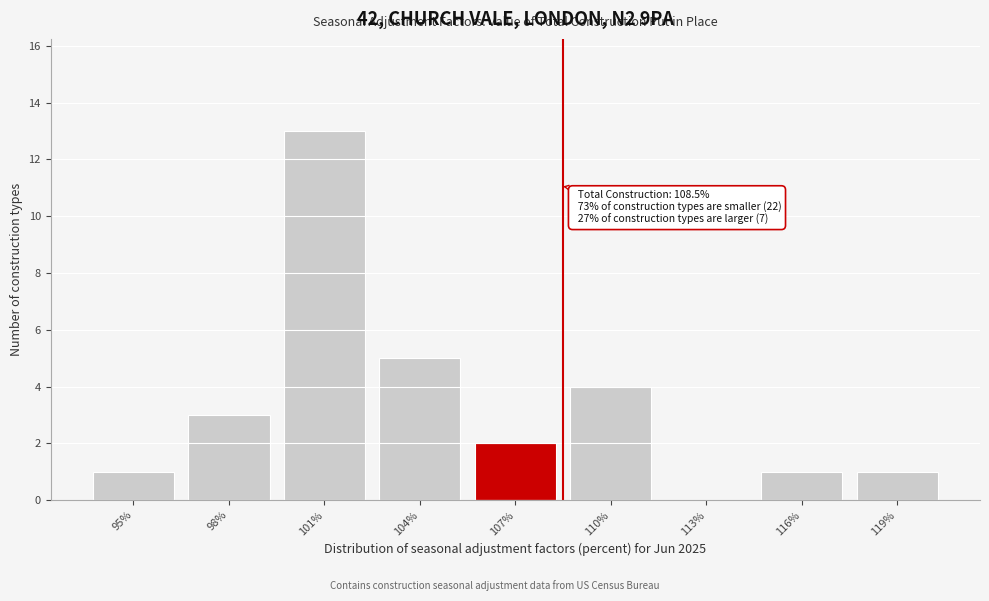

Reading left to right, extract all data points from this chart.

95%=1	98%=3	101%=13	104%=5	107%=2	110%=4	113%=0	116%=1	119%=1